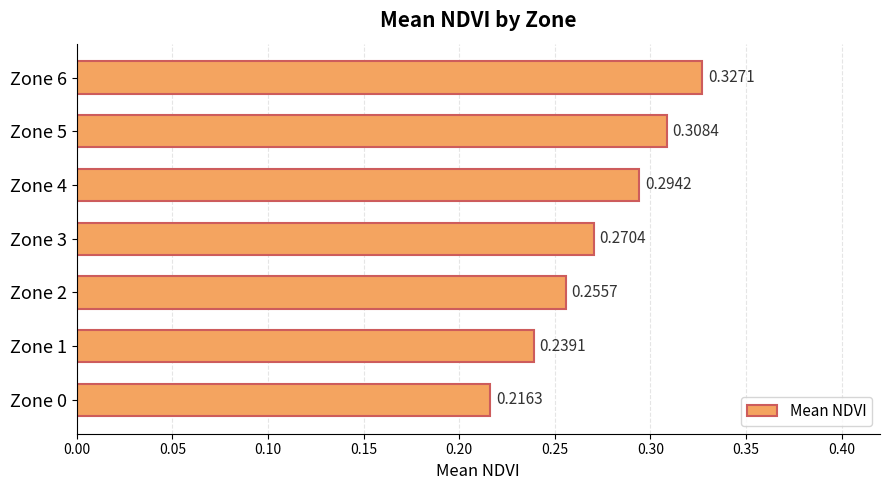

What is the sum of all values?

1.9